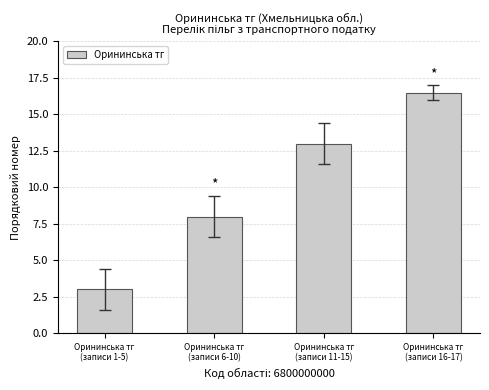

The chart shows a value of 12.7 at Орининська тг
(записи 6-10). True or false?

False